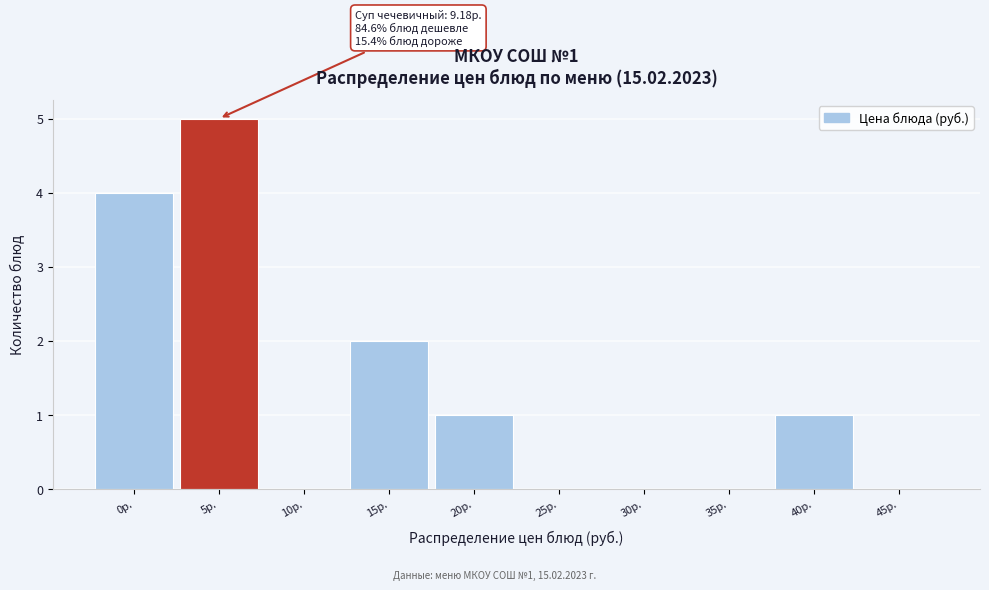

Reading left to right, transcribe all the data shown in this chart.

0р.=4	5р.=5	10р.=0	15р.=2	20р.=1	25р.=0	30р.=0	35р.=0	40р.=1	45р.=0